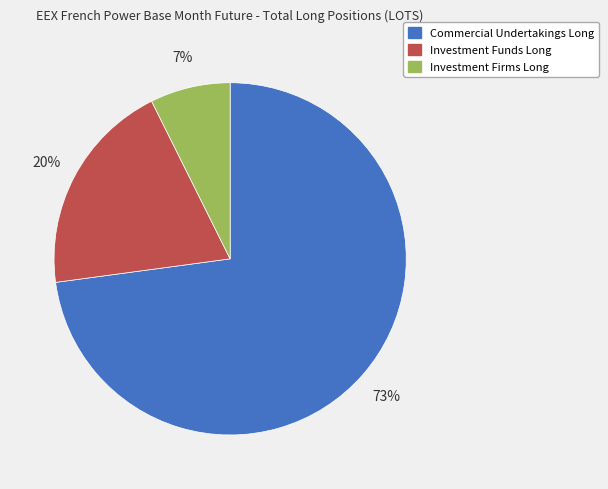

To the nearest percent, what is the difference between the Investment Funds Long and Commercial Undertakings Long slice percentages?

53%